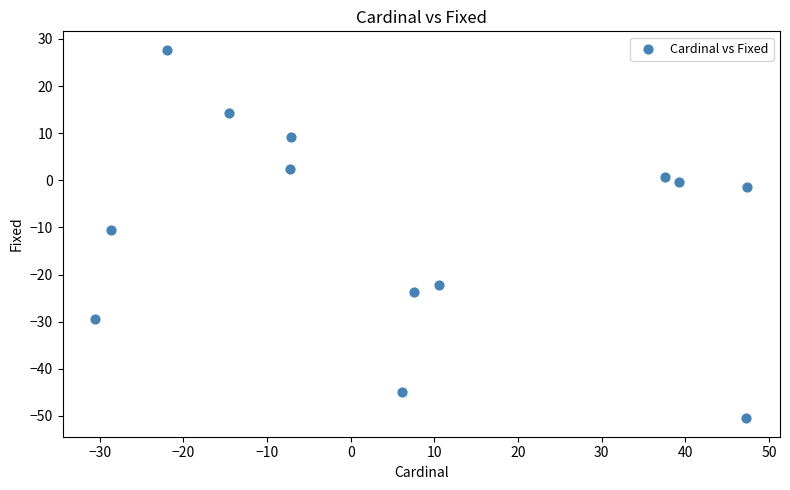

What is the range of X values (max minus min)?

78.0